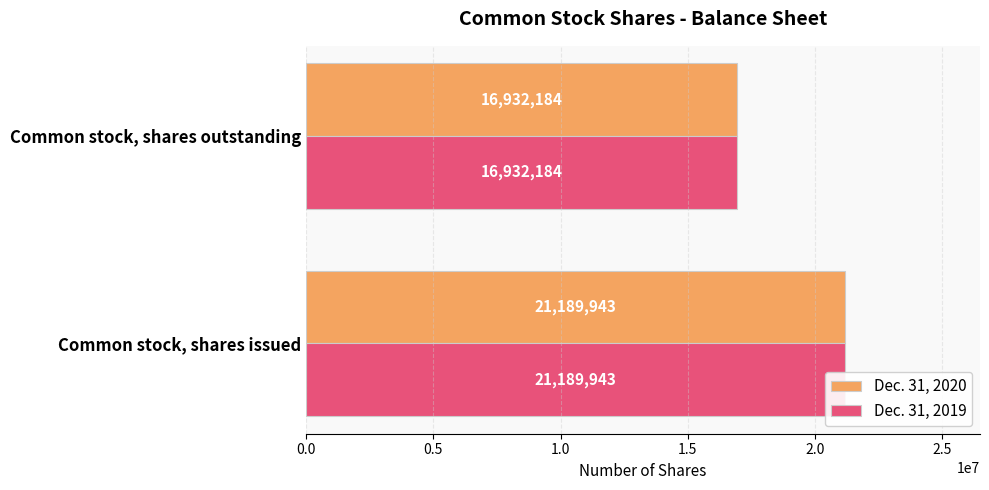

How many groups of bars are there?

2